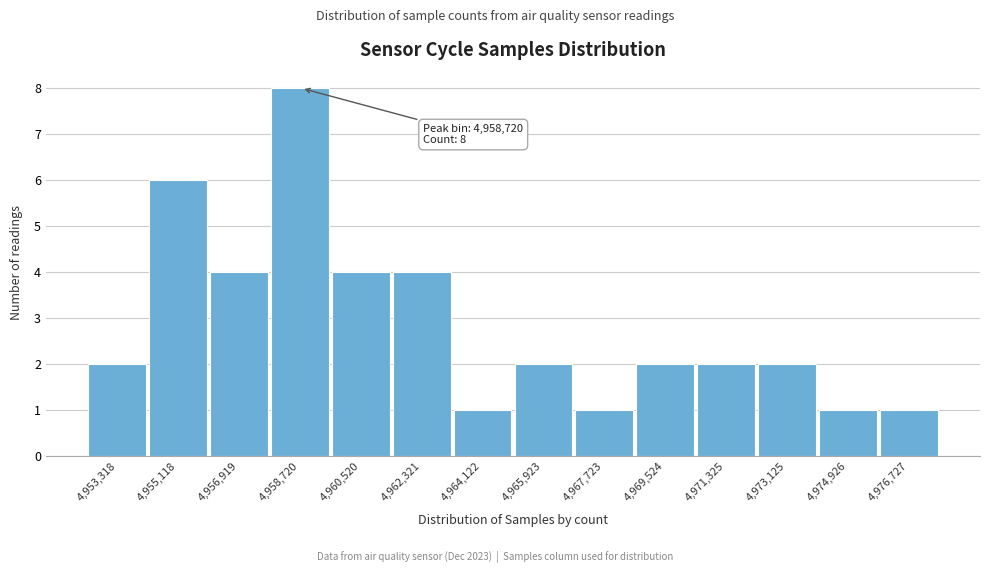

Reading left to right, what are all the values shown in this chart?

4,953,318=2	4,955,118=6	4,956,919=4	4,958,720=8	4,960,520=4	4,962,321=4	4,964,122=1	4,965,923=2	4,967,723=1	4,969,524=2	4,971,325=2	4,973,125=2	4,974,926=1	4,976,727=1